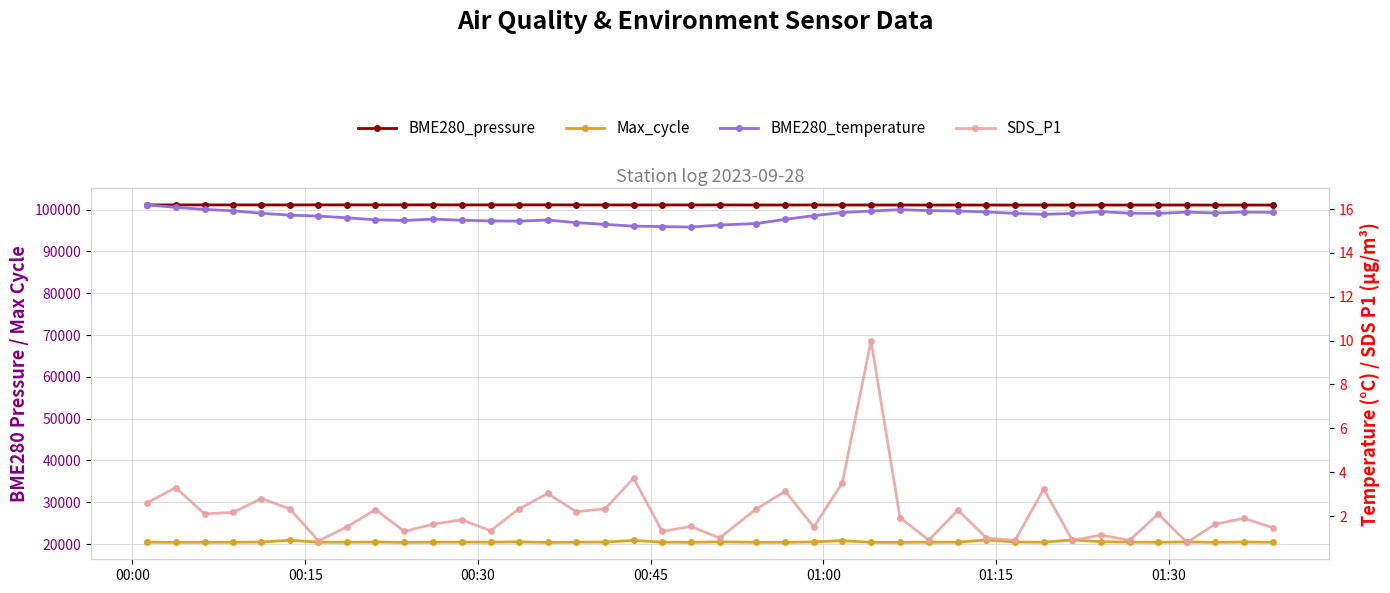

At which label does SDS_P1 first exceed 1?

00:00